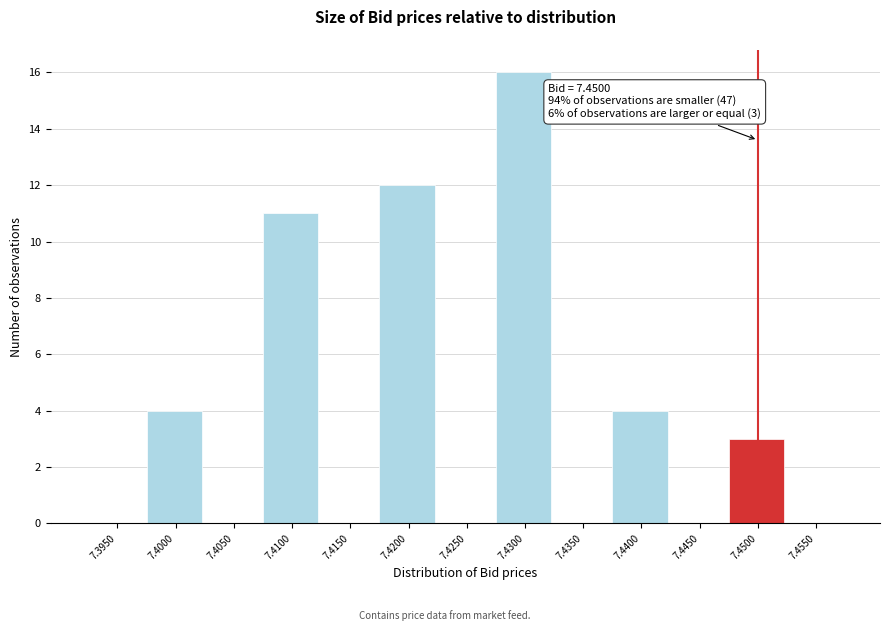

Reading left to right, what are all the values shown in this chart?

7.3950=0	7.4000=4	7.4050=0	7.4100=11	7.4150=0	7.4200=12	7.4250=0	7.4300=16	7.4350=0	7.4400=4	7.4450=0	7.4500=3	7.4550=0